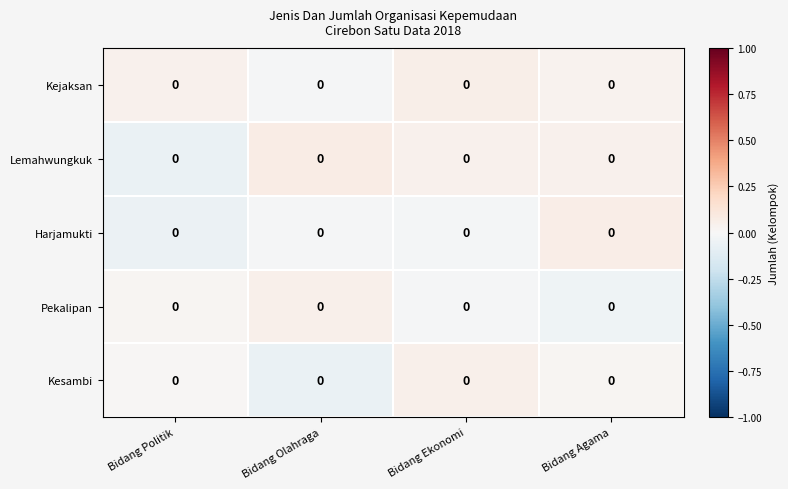

Rank the categories by Lemahwungkuk value from lowest to highest.

Bidang Politik, Bidang Ekonomi, Bidang Agama, Bidang Olahraga